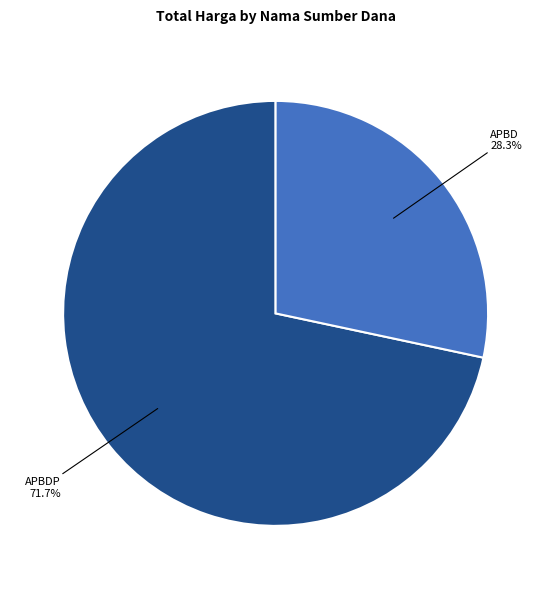

Is there any slice that represents more than half of the pie?

Yes